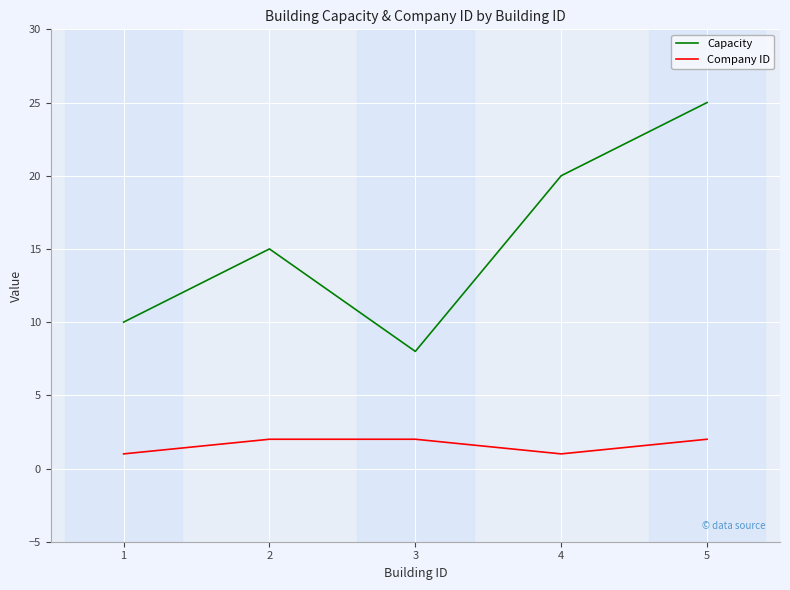

At which label is Capacity closest to 16?

2